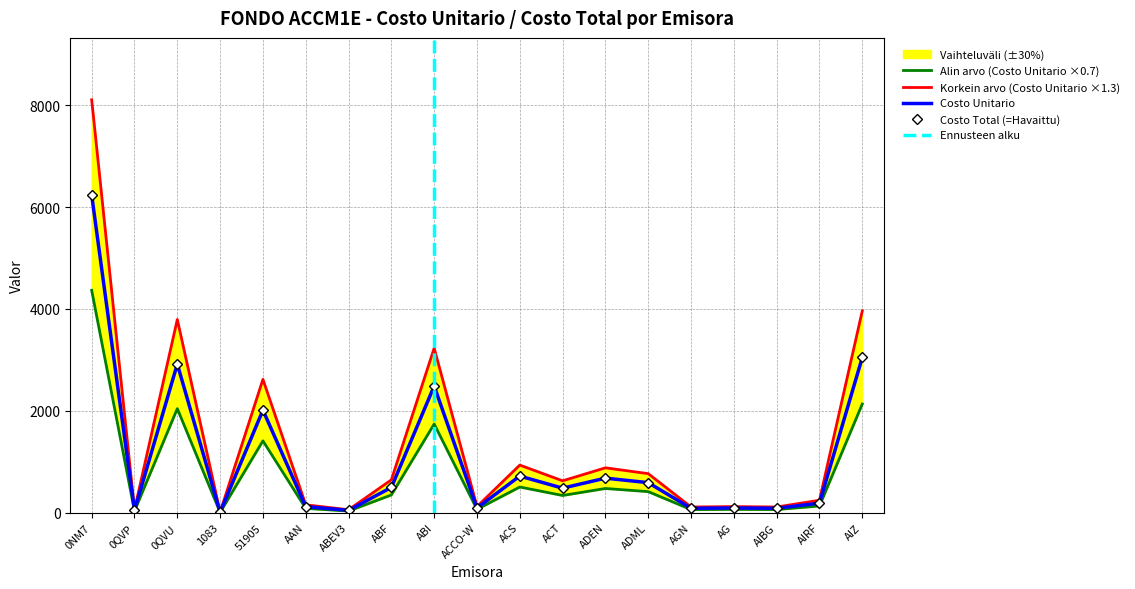

What is the difference between the maximum and minimum values in the COSTO UNITARIO series?

8100.2